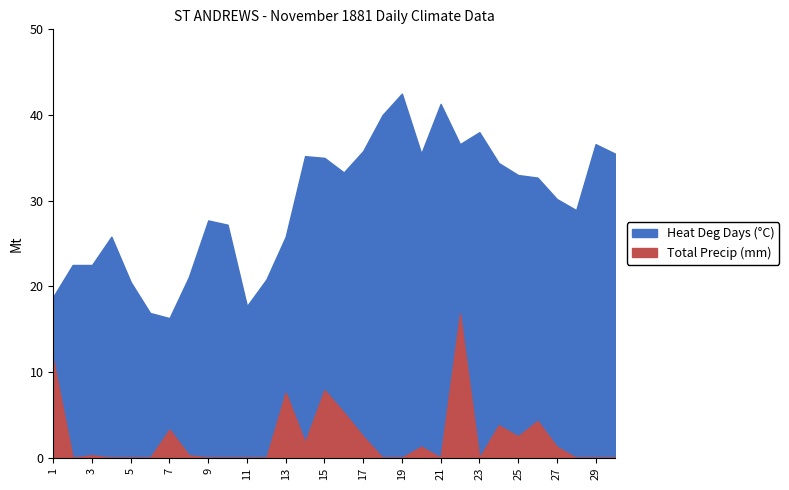

How many interior local peaks does the Total Precip series have?

8